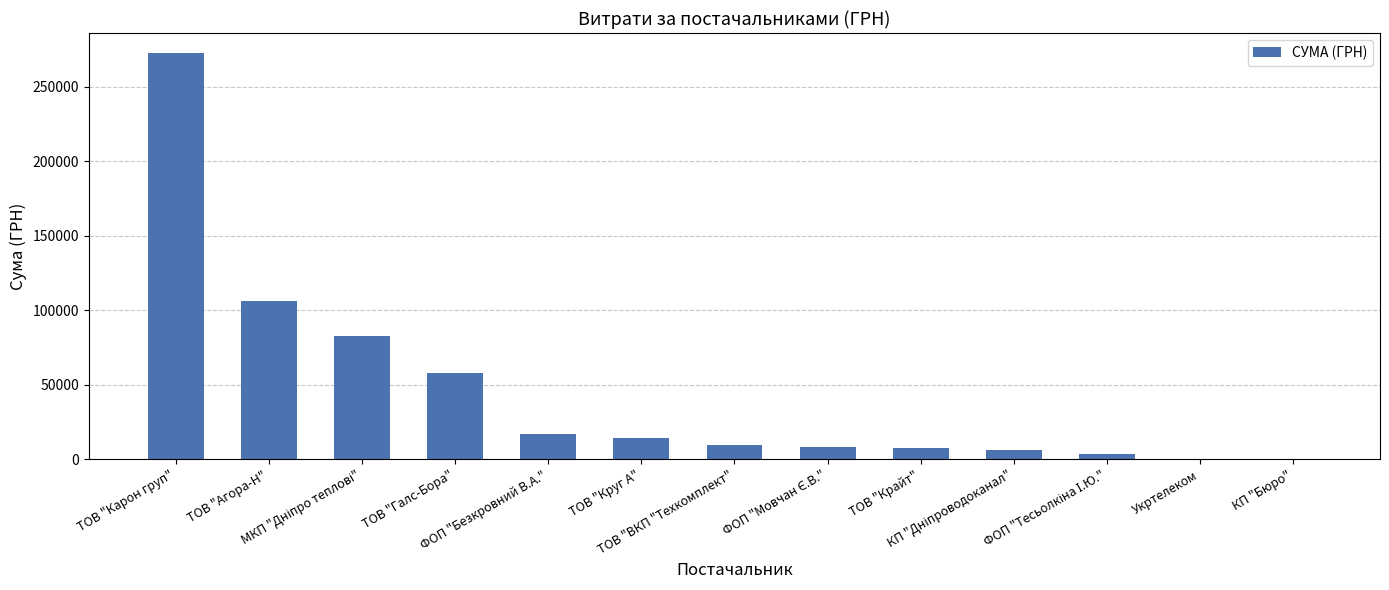

What is the maximum value shown in the chart?

272422.2